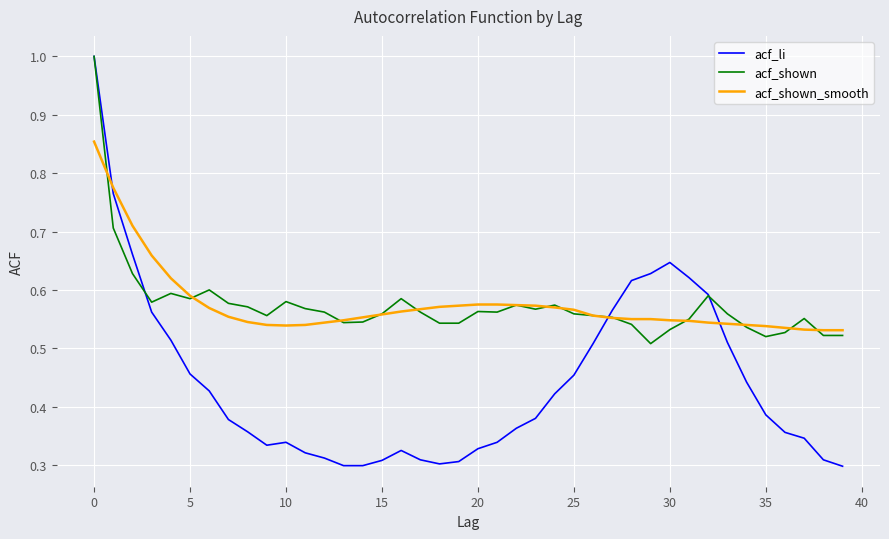

What is the sum of all acf_li values?

17.7